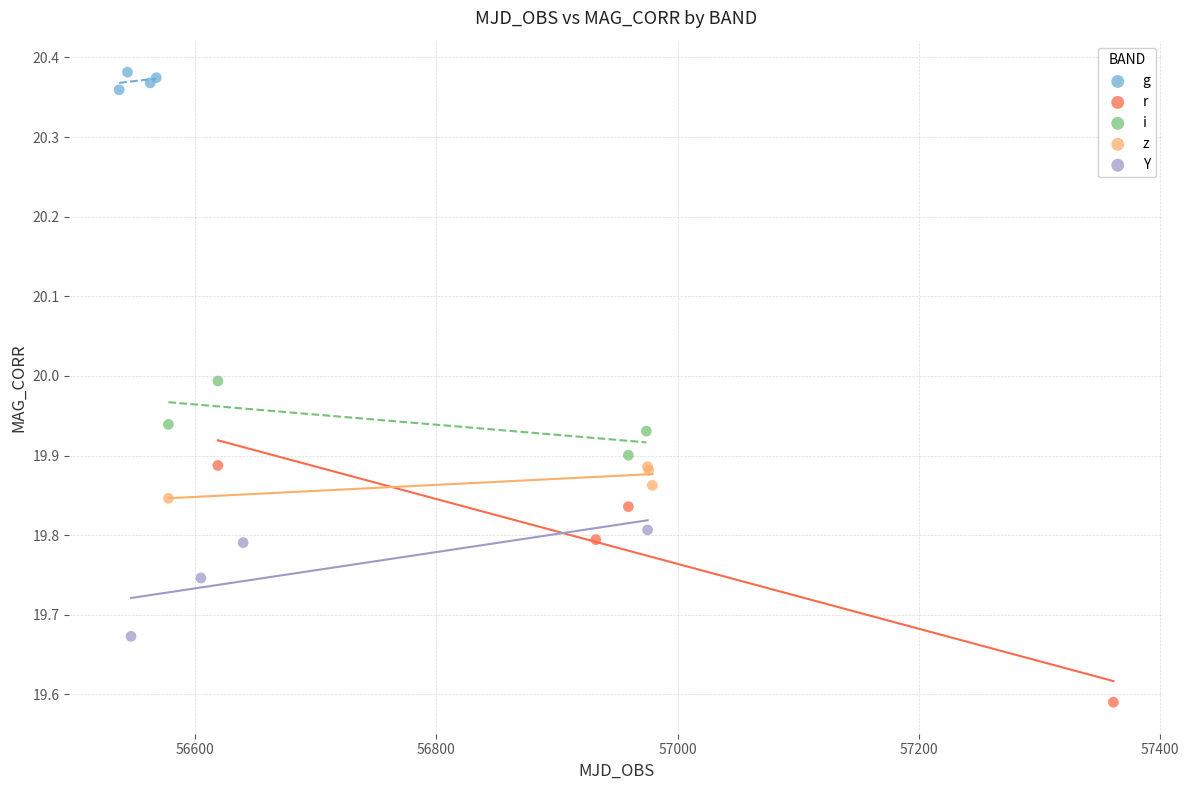

Which series has the widest spread of Y values?

r